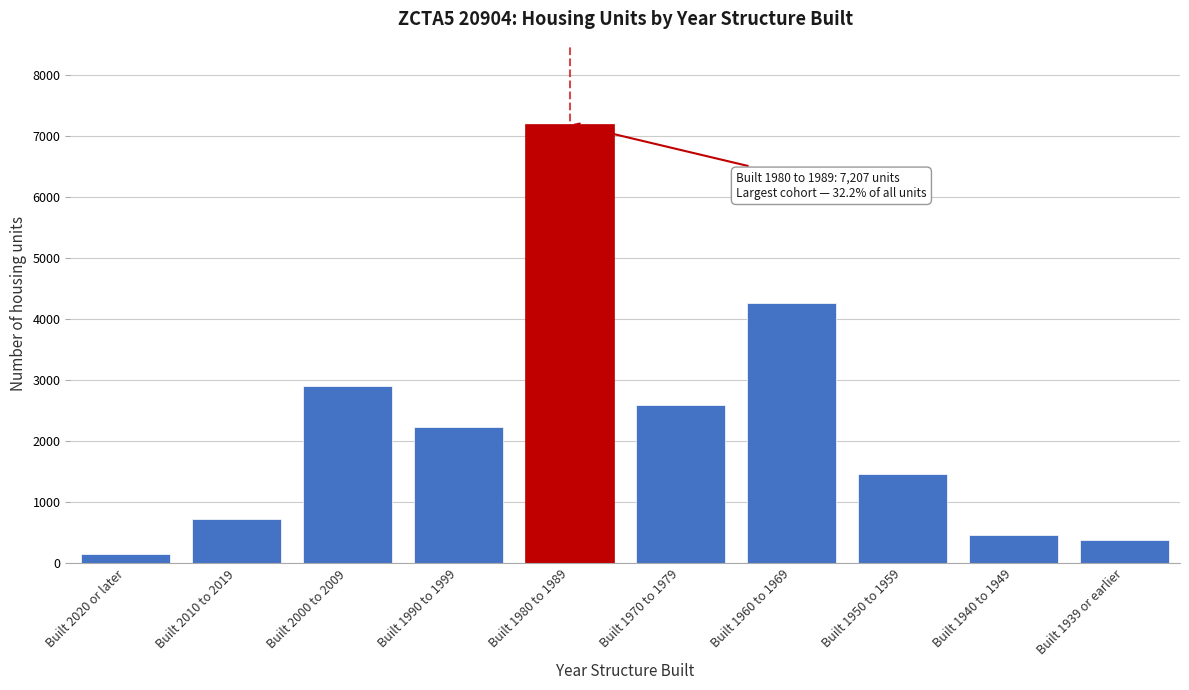

Reading left to right, what are all the values shown in this chart?

Built 2020 or later=147	Built 2010 to 2019=717	Built 2000 to 2009=2898	Built 1990 to 1999=2239	Built 1980 to 1989=7207	Built 1970 to 1979=2599	Built 1960 to 1969=4261	Built 1950 to 1959=1456	Built 1940 to 1949=469	Built 1939 or earlier=373